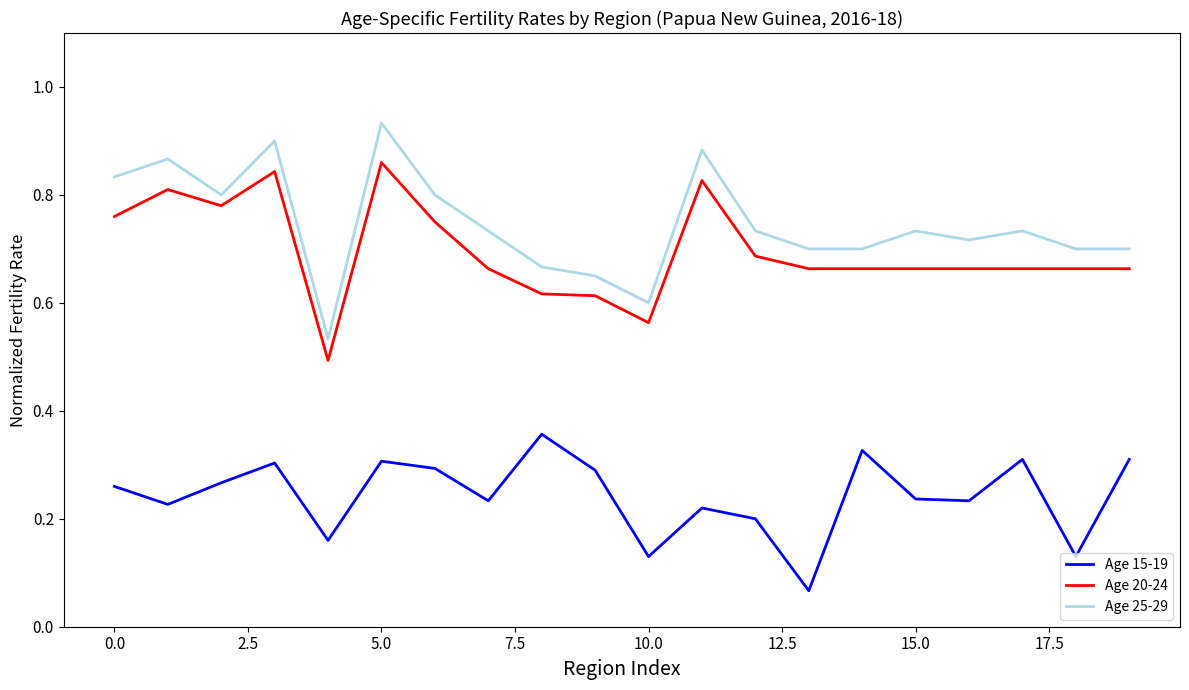

True or false: Age 25-29 and Age 15-19 intersect in this chart.

False